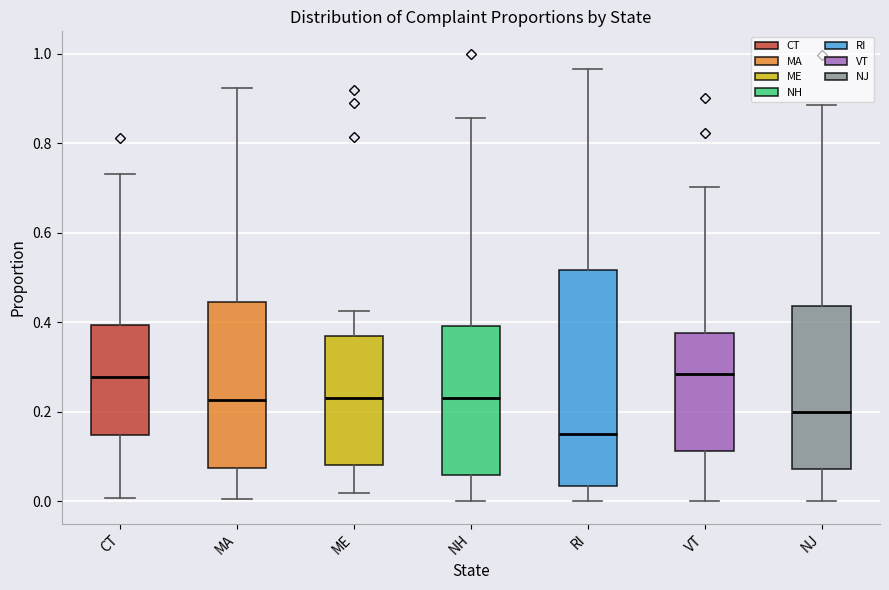

Where does the upper whisker of the box for ME end on the y-axis? The values are not printed on the chart, so give them approximately, as read against the axis.

0.42